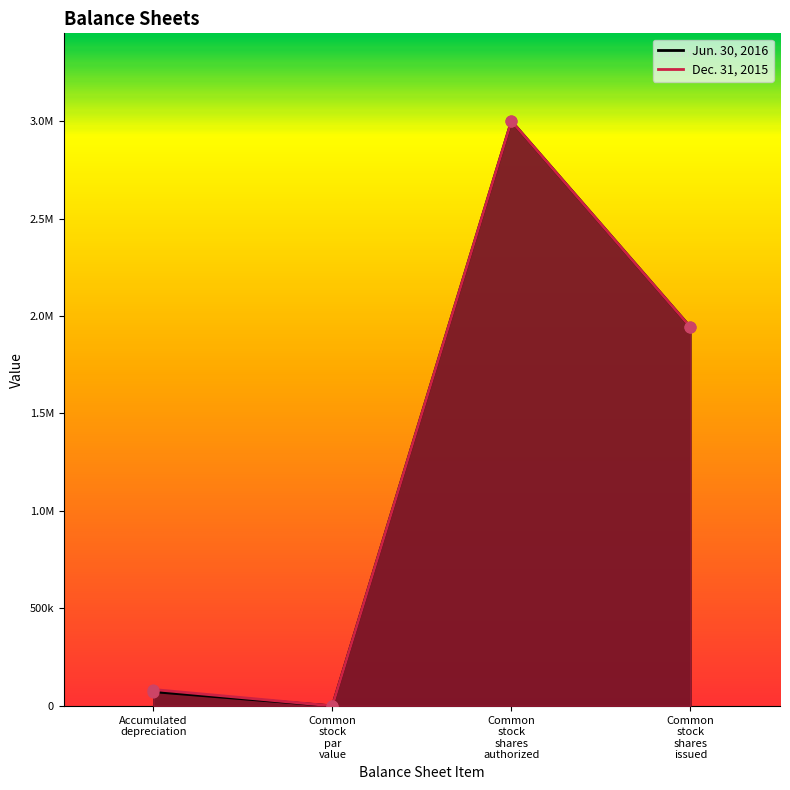

At which category is the sum across all series the highest?

Common stock shares authorized